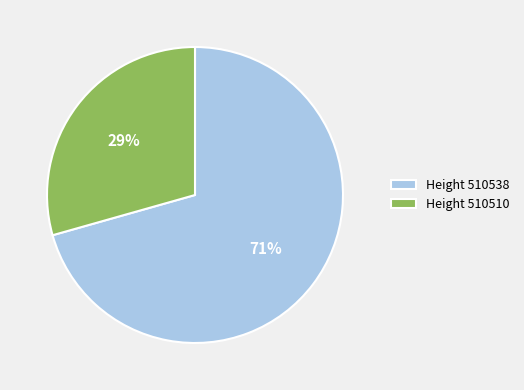

True or false: Height 510538 accounts for 71% of the total.

True